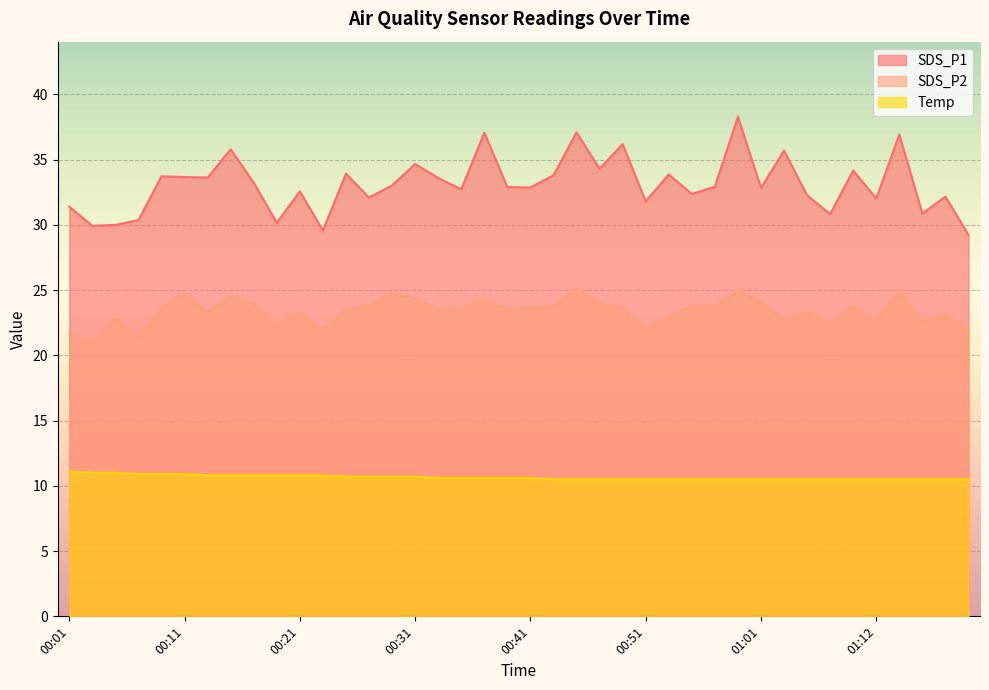

Reading left to right, transcribe all the data shown in this chart.

SDS_P1: 31.4	29.9	30.0	30.4	33.7	33.7	33.6	35.8	33.2	30.2	32.6	29.6	33.9	32.1	33.0	34.7	33.6	32.7	37.1	32.9	32.9	33.8	37.1	34.3	36.2	31.8	33.9	32.4	32.9	38.3	32.8	35.7	32.3	30.8	34.2	32.0	36.9	30.9	32.2	29.2
SDS_P2: 21.7	21.0	22.9	21.3	23.6	24.8	23.3	24.5	24.0	22.3	23.3	21.9	23.5	23.8	24.7	24.4	23.4	23.6	24.3	23.6	23.7	23.7	25.1	24.0	23.7	22.0	22.9	23.8	23.8	25.0	24.1	22.7	23.4	22.5	23.7	22.7	24.9	22.6	23.1	22.2
Temp: 11.1	11.0	11.0	10.9	10.9	10.9	10.8	10.8	10.8	10.8	10.8	10.8	10.7	10.7	10.7	10.7	10.6	10.6	10.6	10.6	10.6	10.5	10.5	10.5	10.5	10.5	10.5	10.5	10.5	10.5	10.5	10.5	10.5	10.5	10.5	10.5	10.5	10.5	10.5	10.5